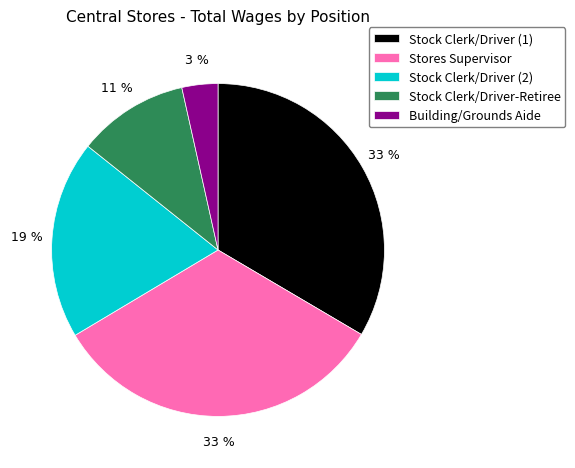

Does Building/Grounds Aide represent more than half of the total?

No